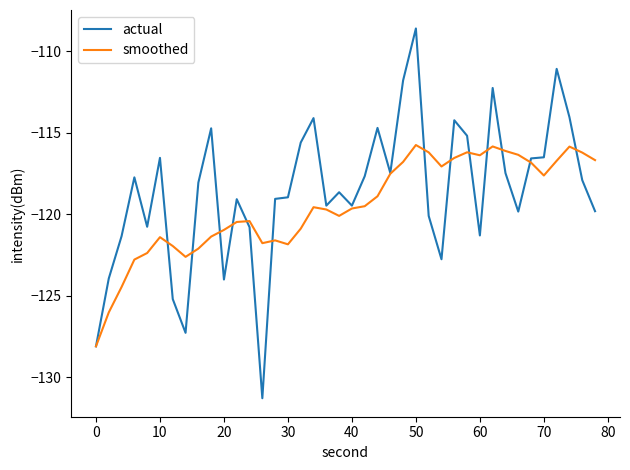

What is the maximum value for actual?

-108.6